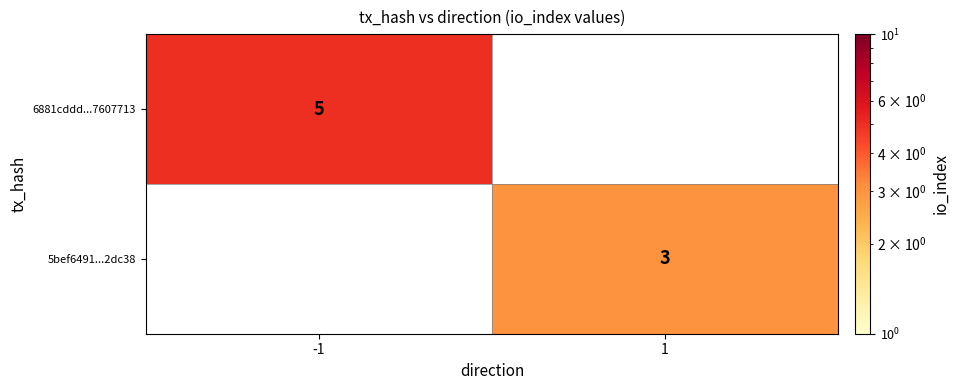

Is it true that 5bef6491...2dc38 equals 1 at 1?

False